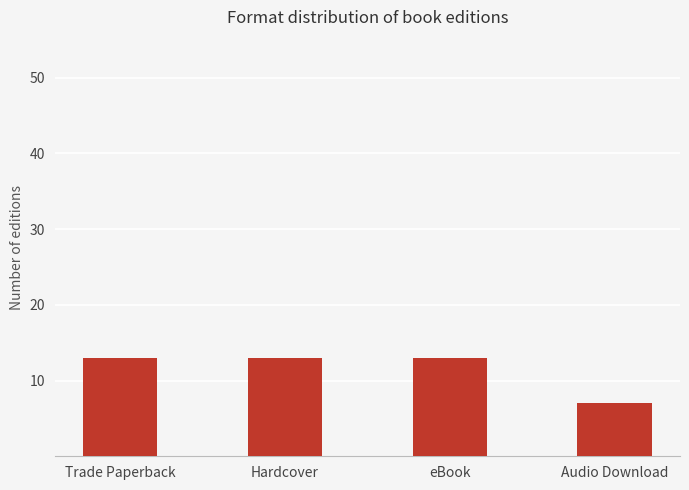

What is the greatest value displayed?

13